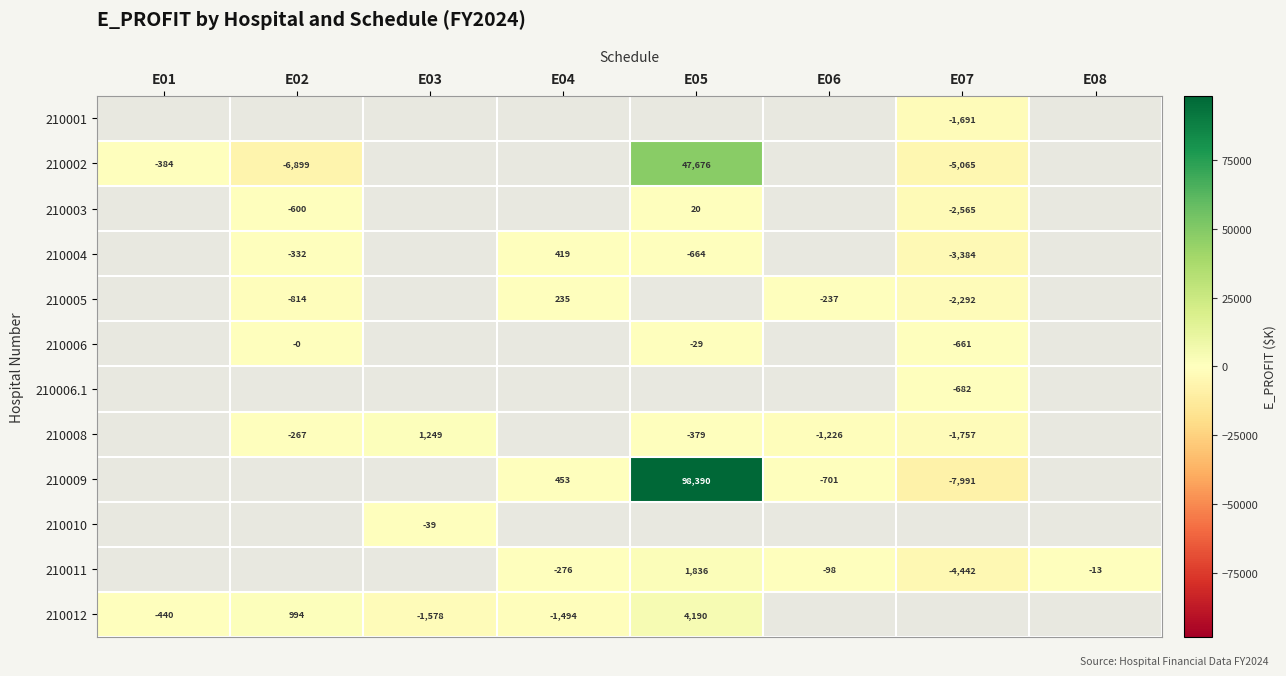

True or false: 210012 has a value of -1577.7 at E03.

True